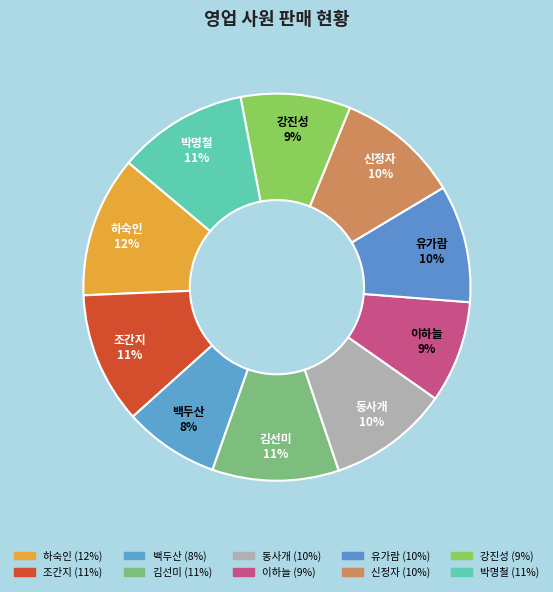

To the nearest percent, what is the average slice percentage?

10%